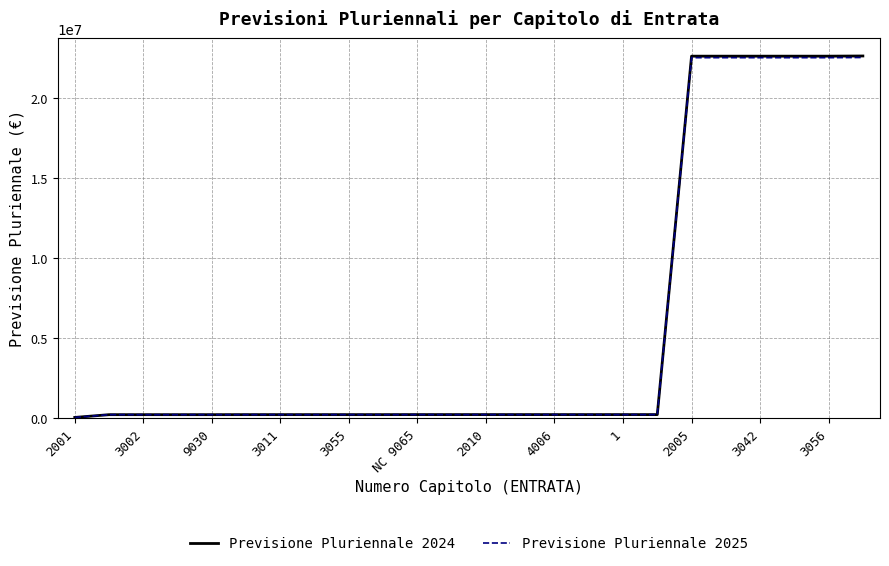

Which series has the widest spread of values?

Previsione Pluriennale 2024